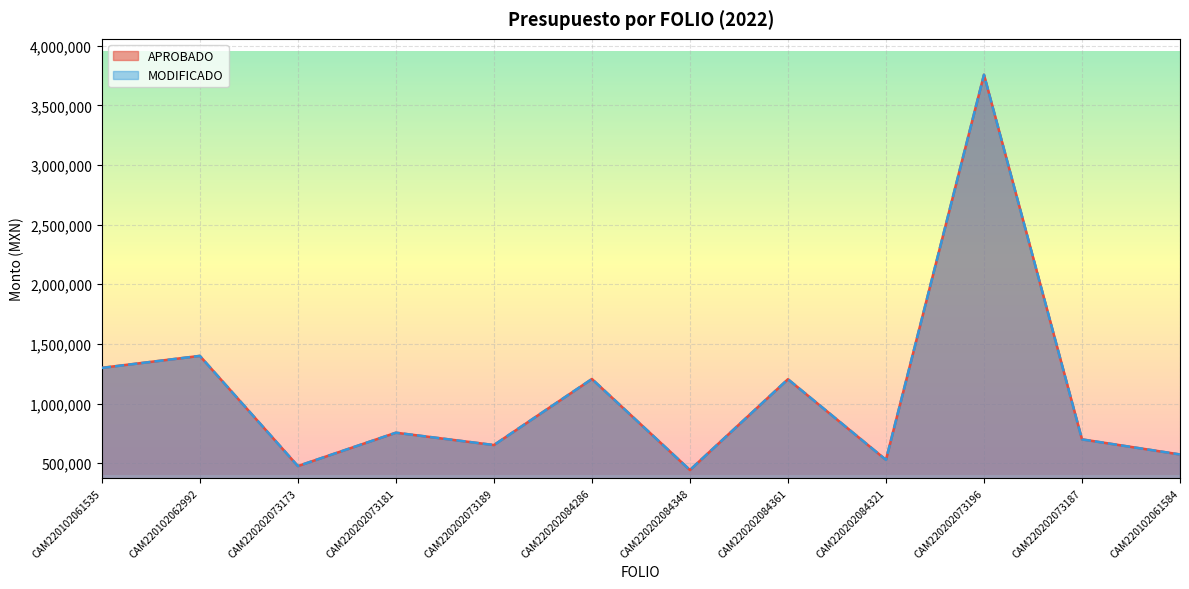

Which label corresponds to the smallest value in the chart?

CAM220202084348